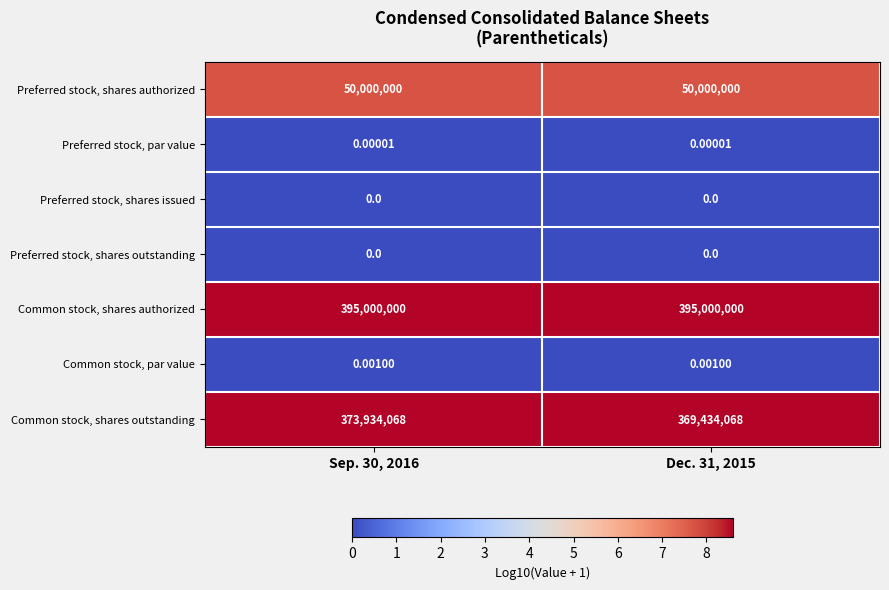

Which series has the largest total across all categories?

Common stock, shares authorized